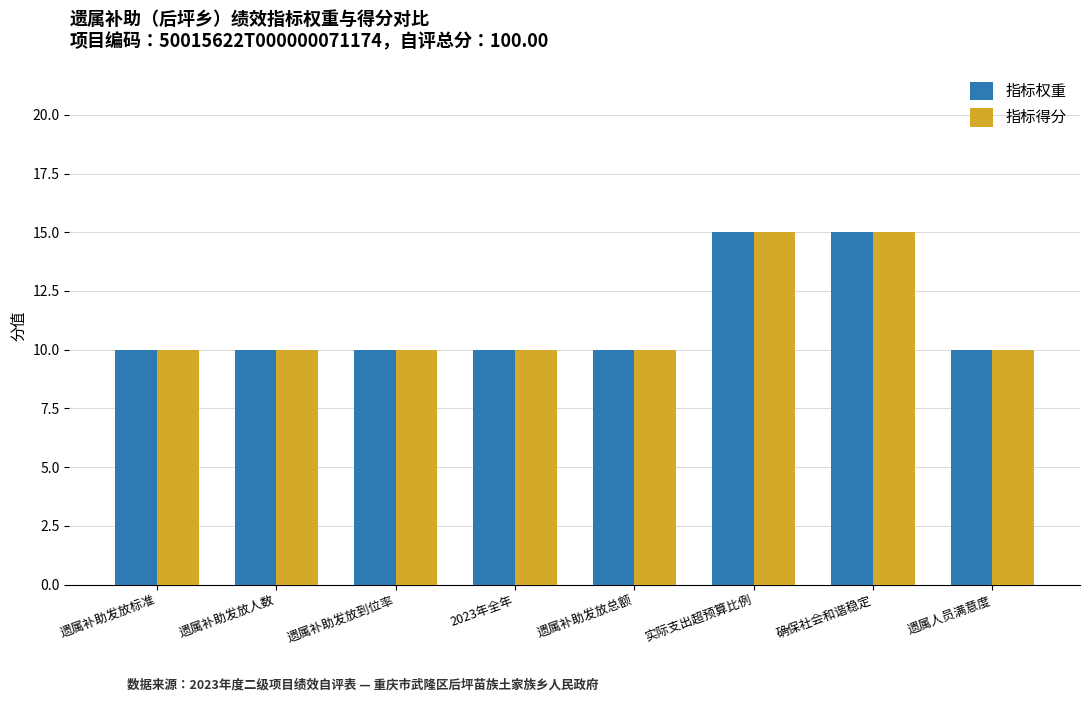

What is the maximum value shown in the chart?

15